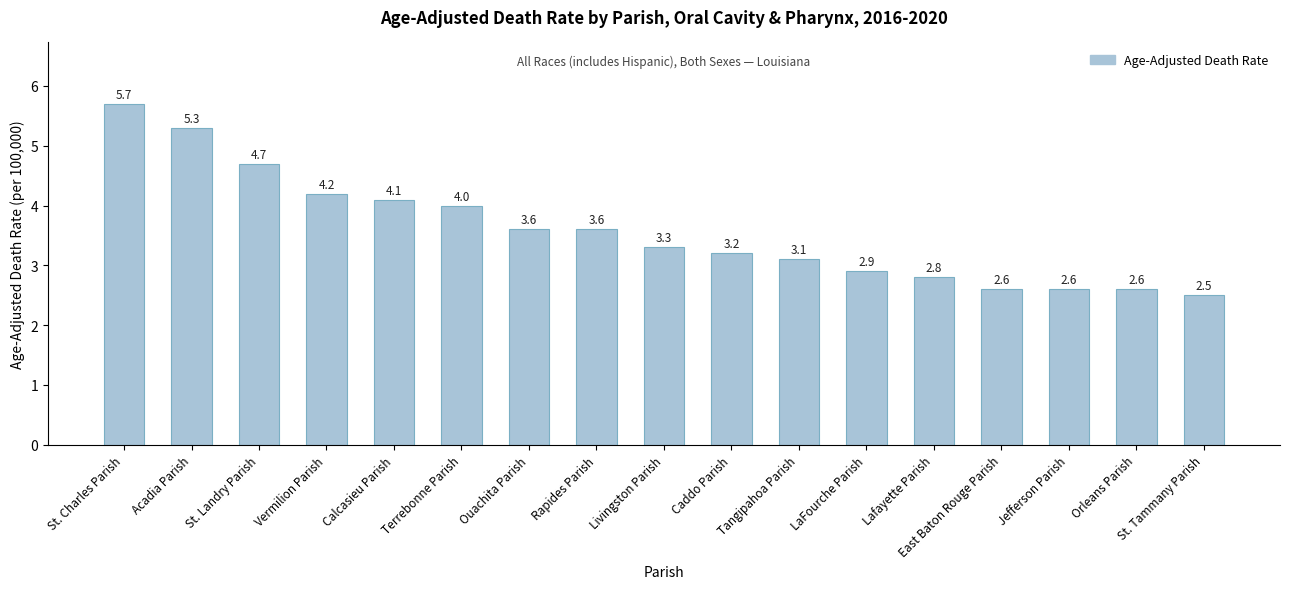

What is the ratio of the value at Terrebonne Parish to the value at Rapides Parish?

1.1